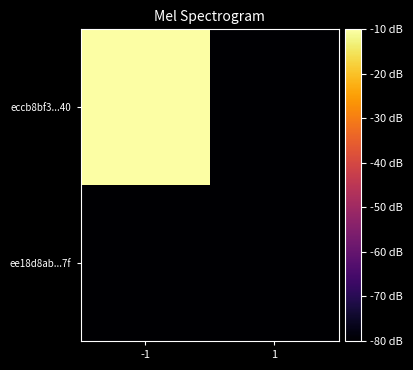

What is the total value across all series at 1?

-160